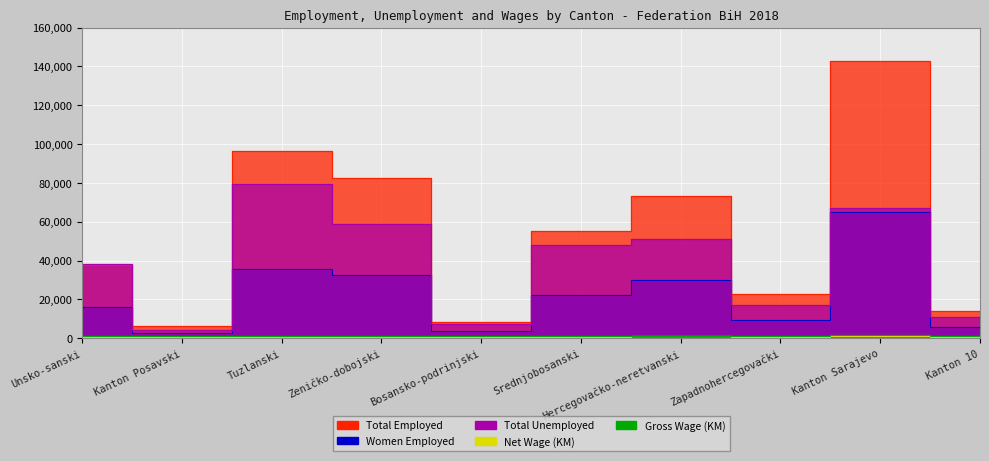

Rank the categories by Net Wage (KM) value from lowest to highest.

Kanton 10, Srednjobosanski, Zeničko-dobojski, Kanton Posavski, Tuzlanski, Bosansko-podrinjski, Zapadnohercegovački, Unsko-sanski, Hercegovačko-neretvanski, Kanton Sarajevo